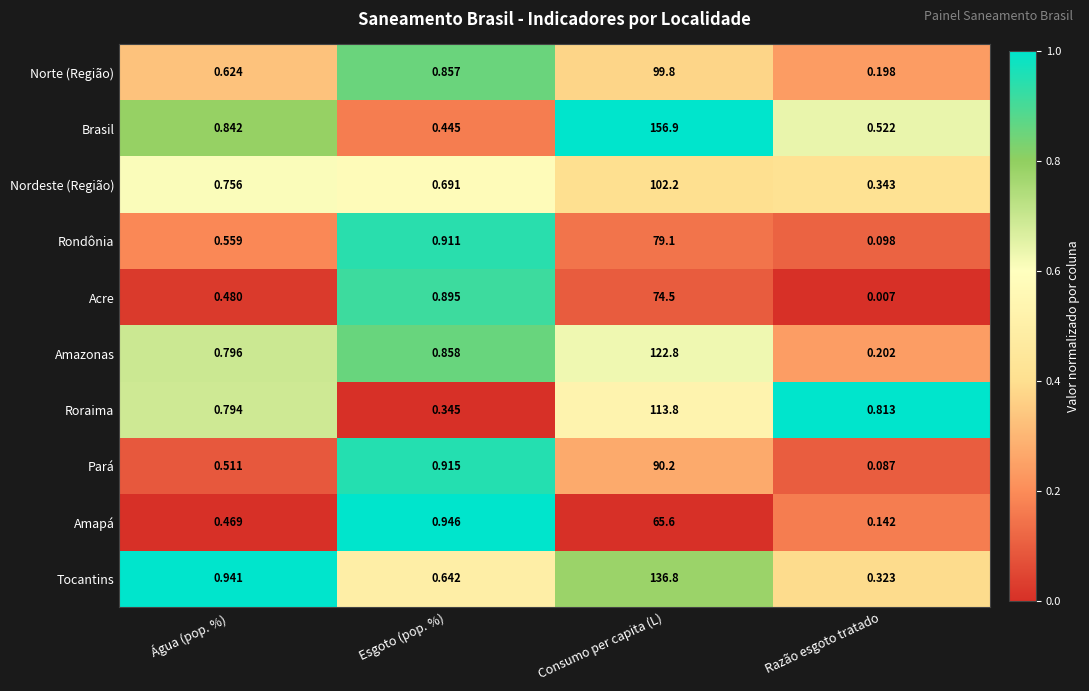

Where is Rondônia nearest to the value 39?

Esgoto (pop. %)